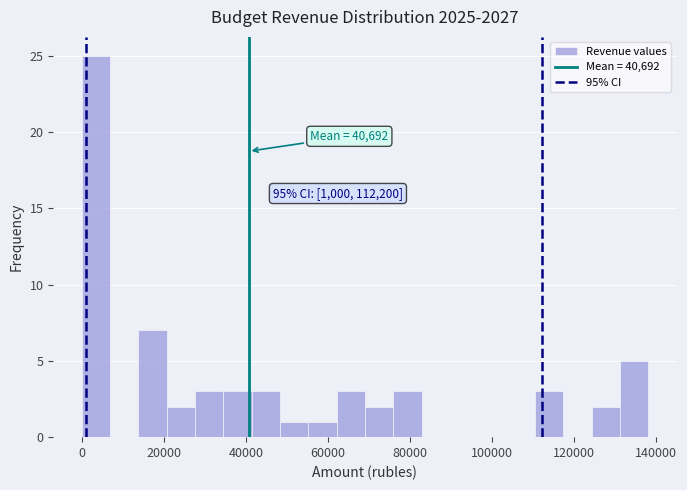

Read against the x-axis, roughly where is the centre of the tallest bar?

4000